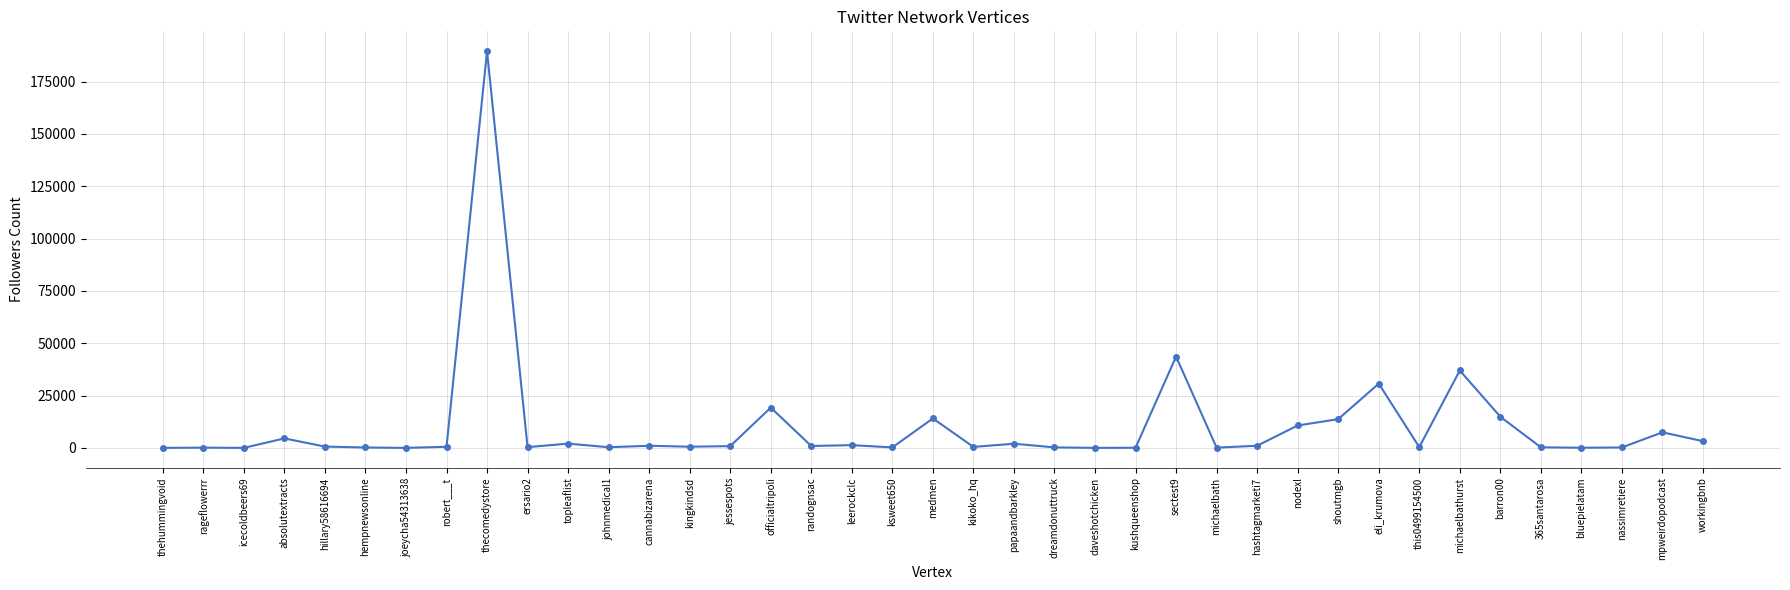

What is the sum of all values?

402464